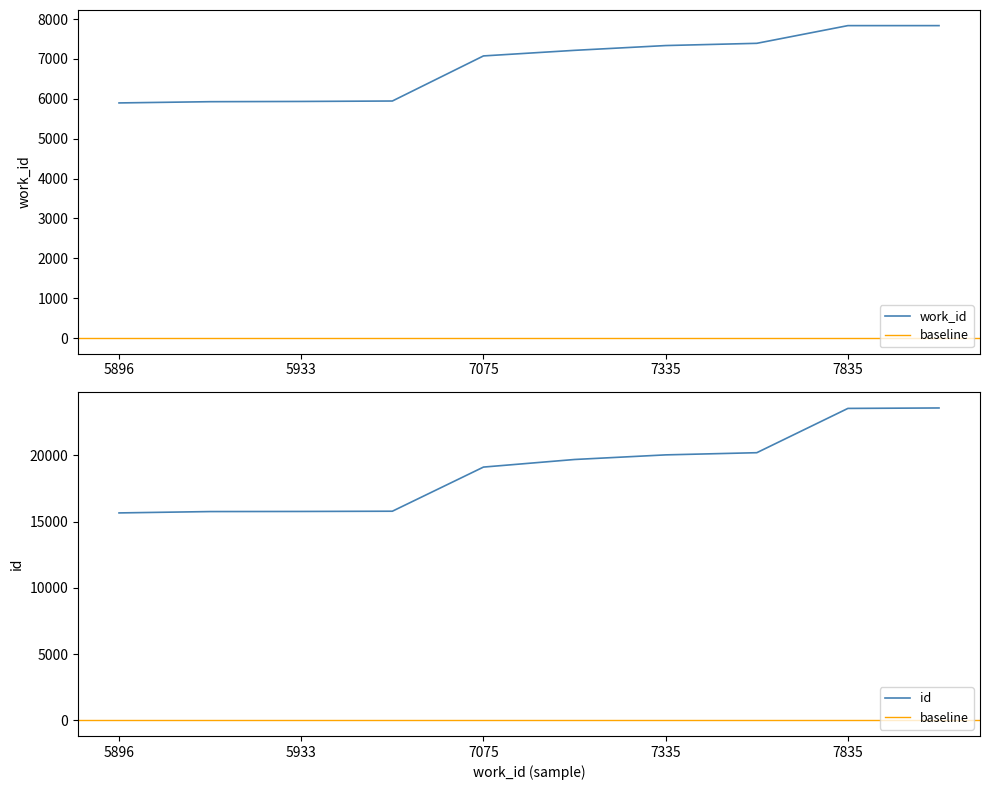

What is the smallest value displayed?

5896